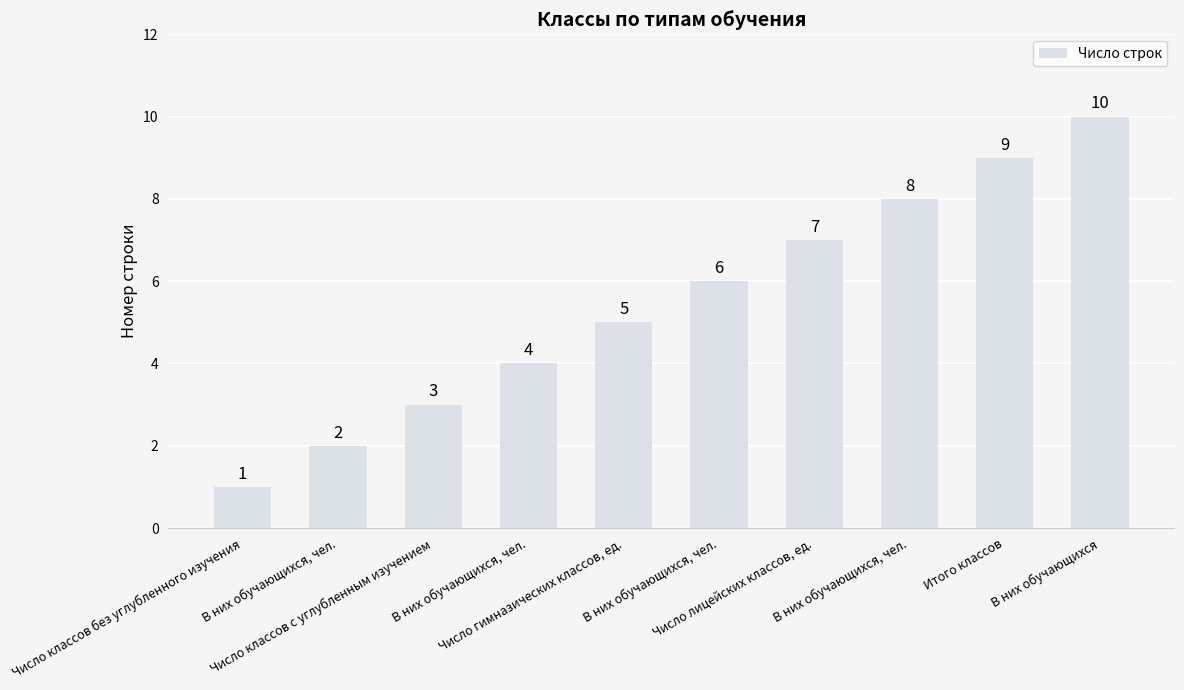

What is the label of the 2nd bar from the right?

Итого классов